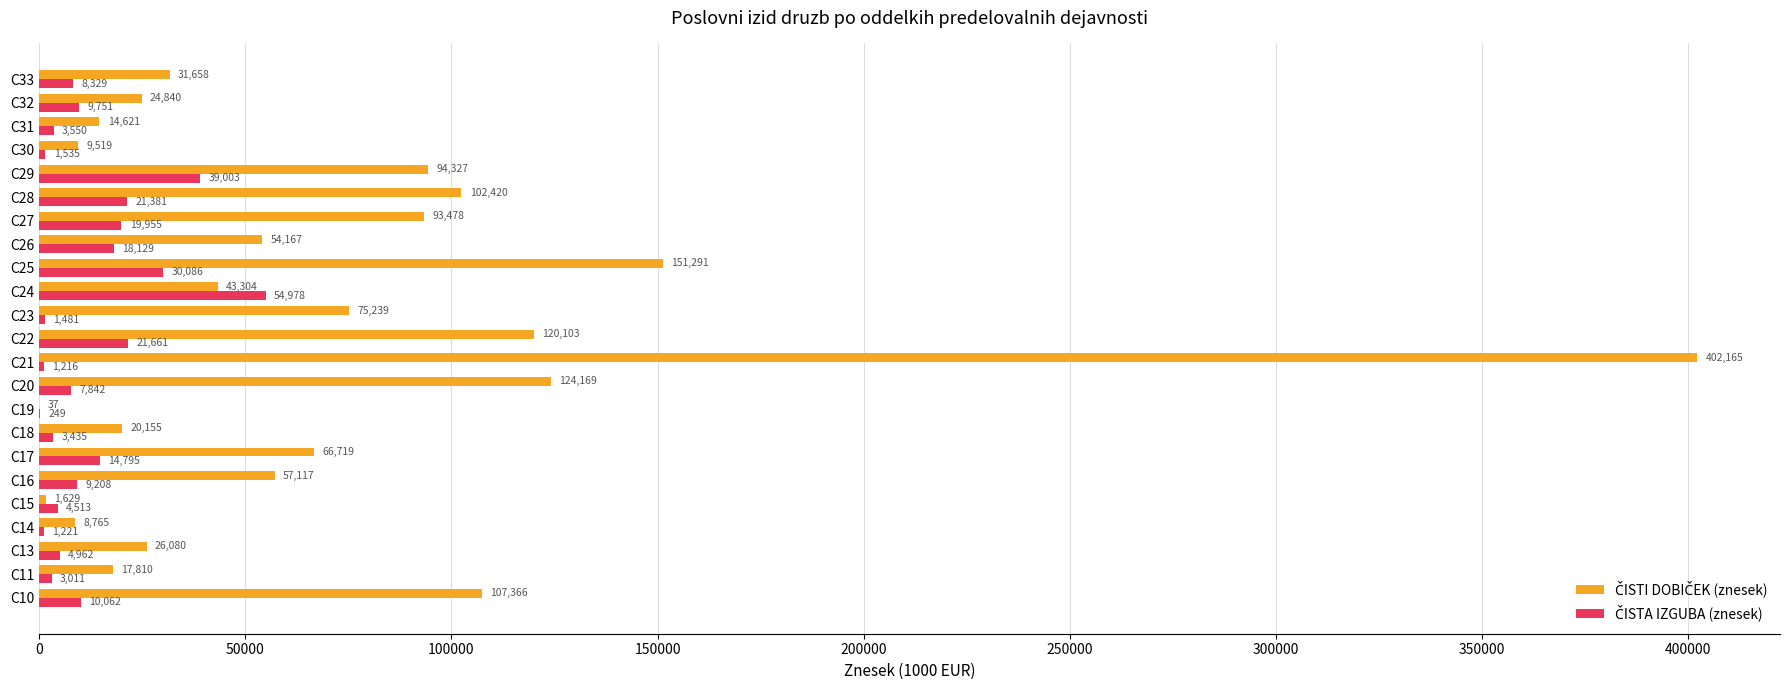

What is the greatest value displayed?

402164.6